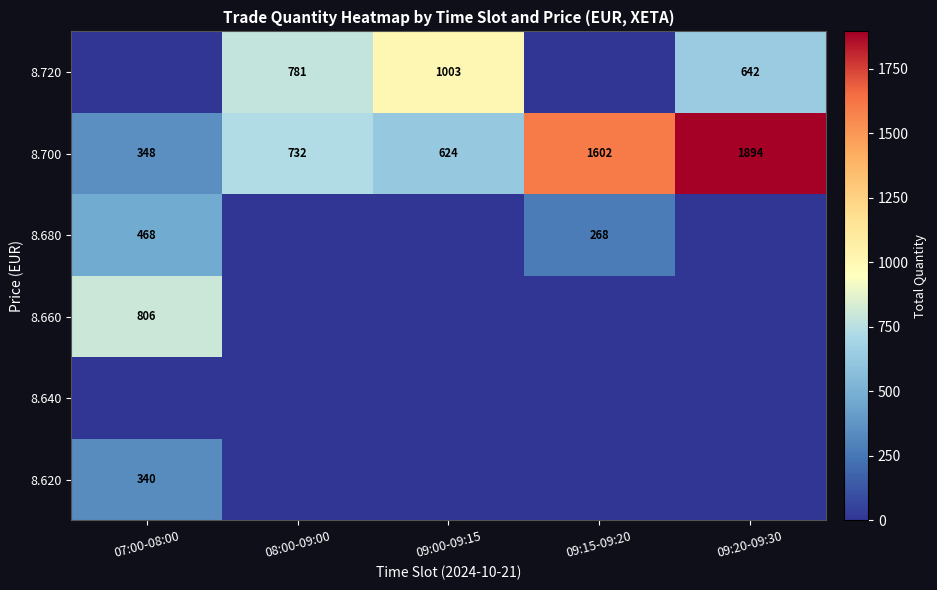

The value of 8.700 at 08:00-09:00 is 732. True or false?

True